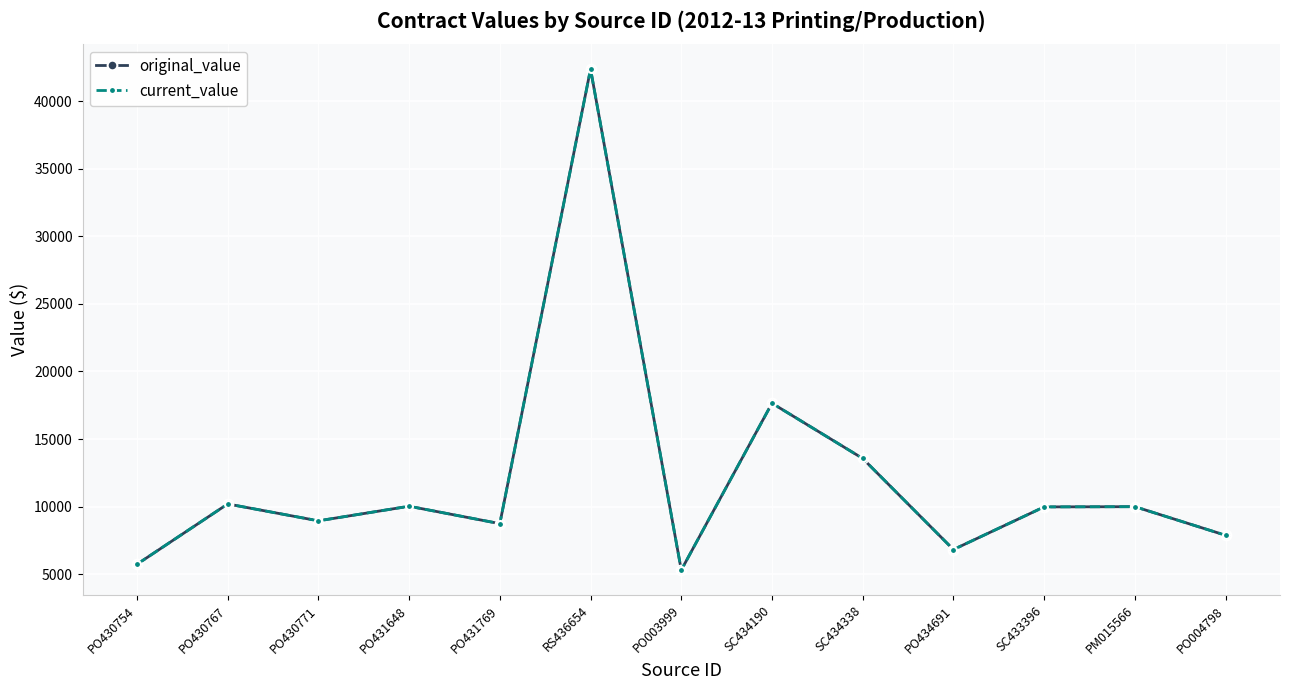

What is the label of the 2nd point from the left?

PO430767